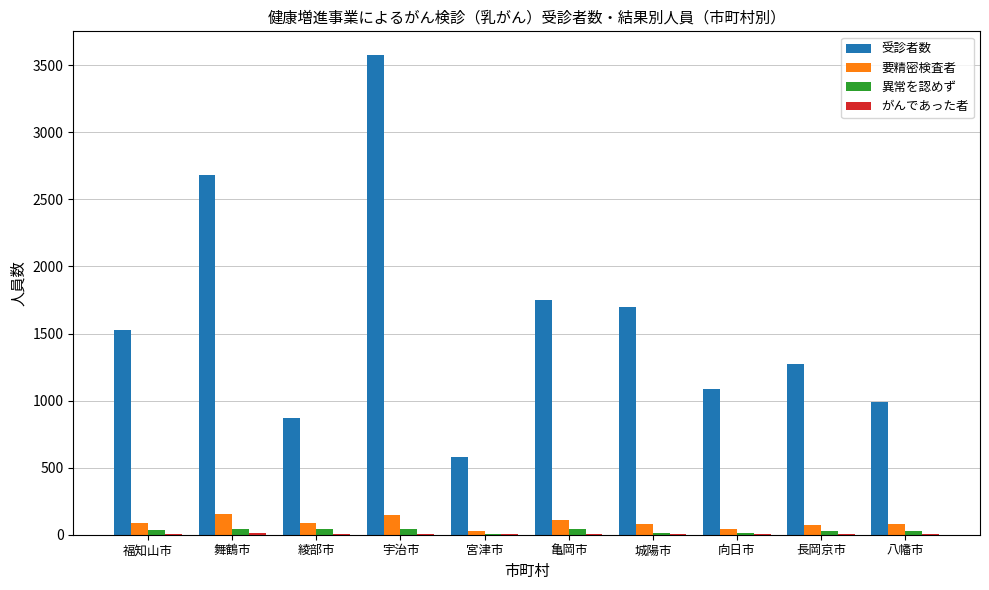

Which series changed the most between 福知山市 and 綾部市?

受診者数